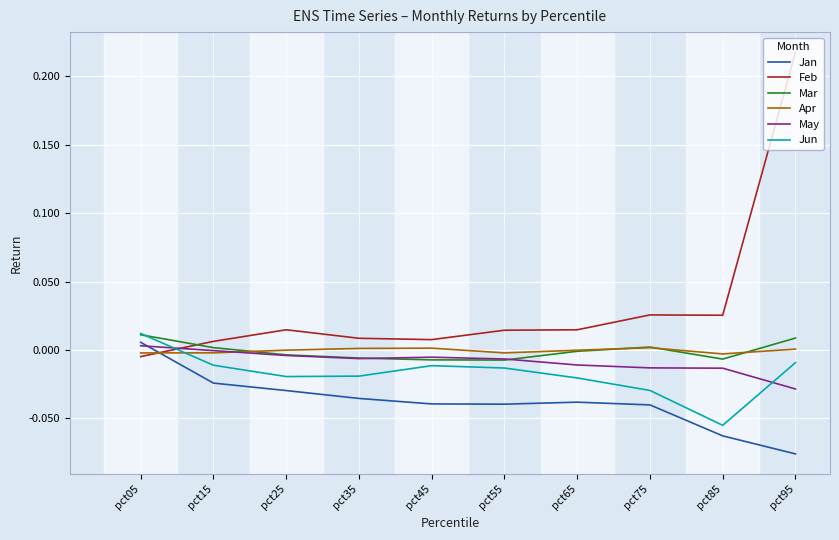

How many times do Jan and Apr cross each other?

1